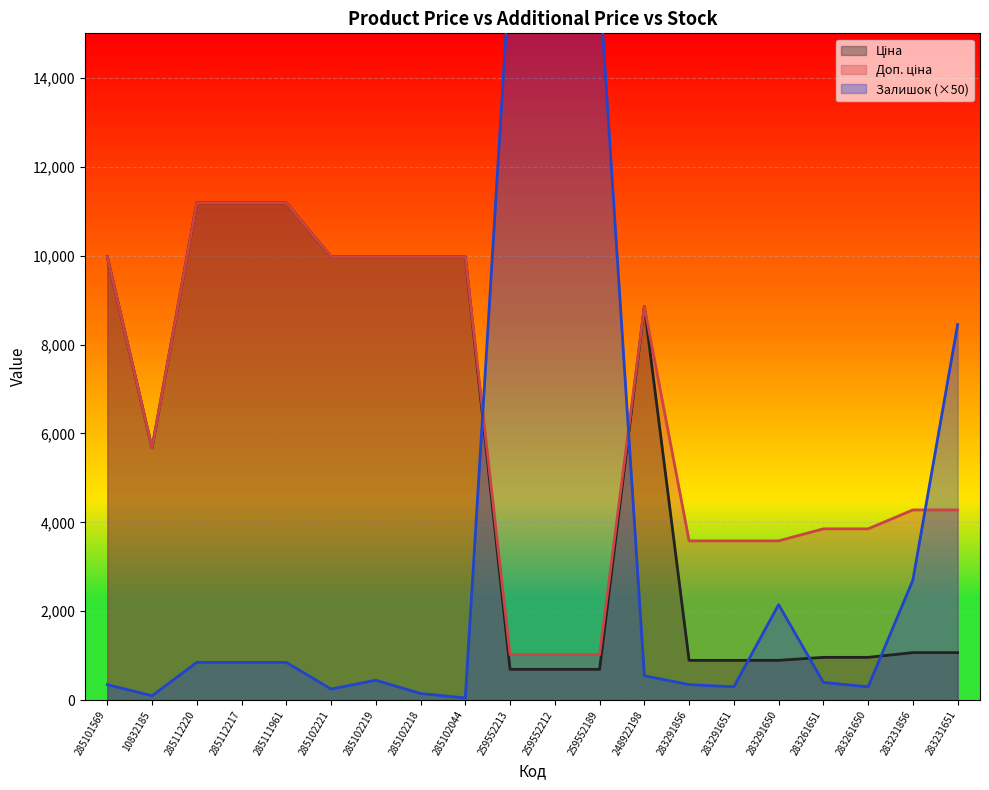

What is the average value of the Залишок series?

3417.5